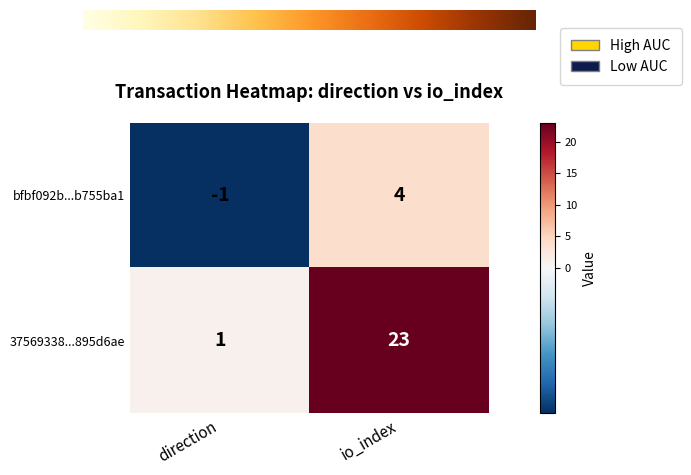

Between direction and io_index, which series saw the biggest shift?

37569338...895d6ae